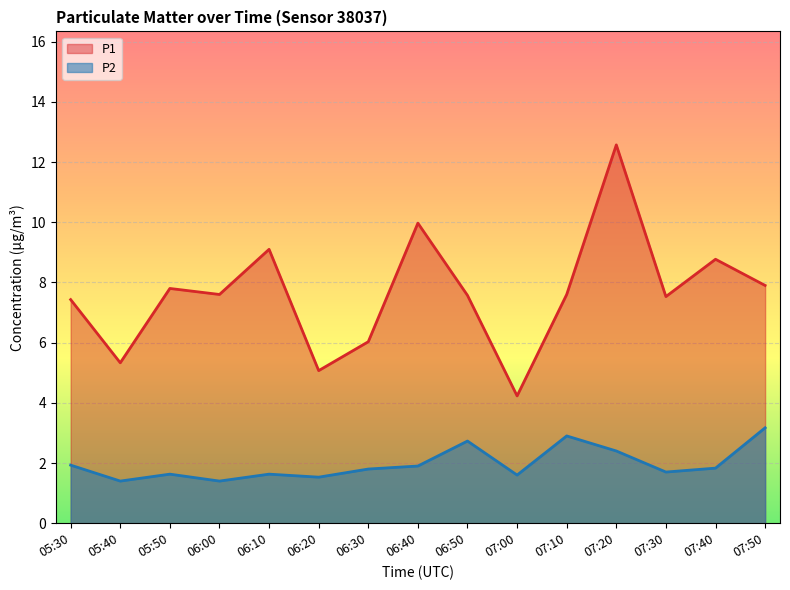

Is the value of P2 at 07:40 greater than the value of P1 at 06:00?

No